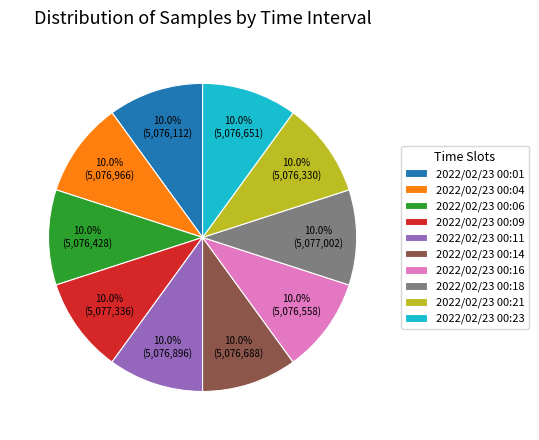

Does 2022/02/23 00:11 account for over 50% of the chart?

No